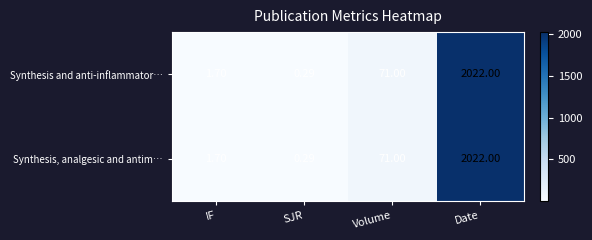

Is the value of Synthesis and anti-inflammator… at Volume greater than the value of Synthesis, analgesic and antim… at SJR?

Yes